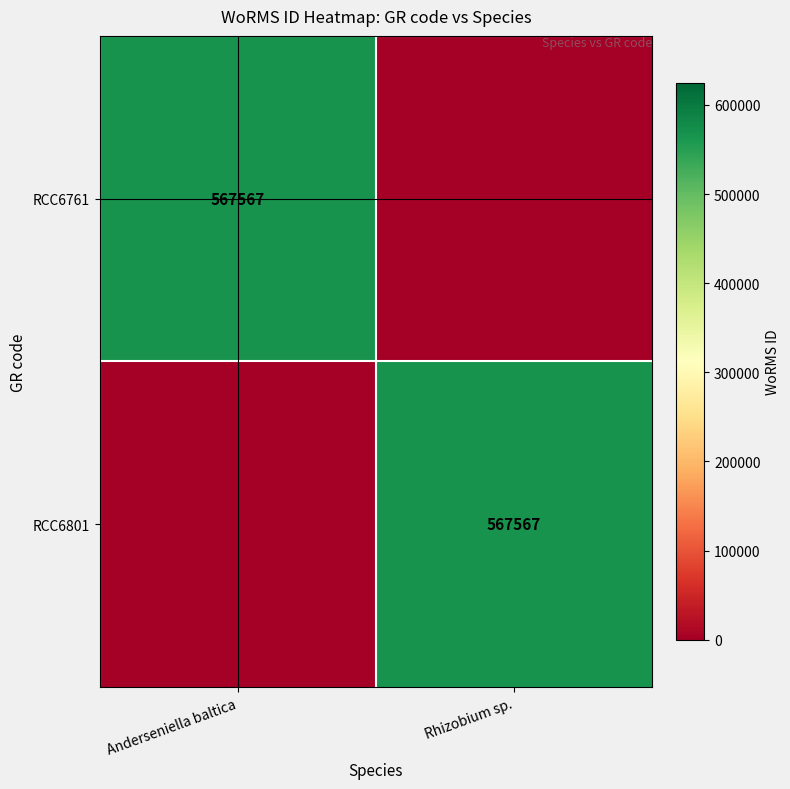

The value of RCC6761 at Anderseniella baltica is 1006746. True or false?

False